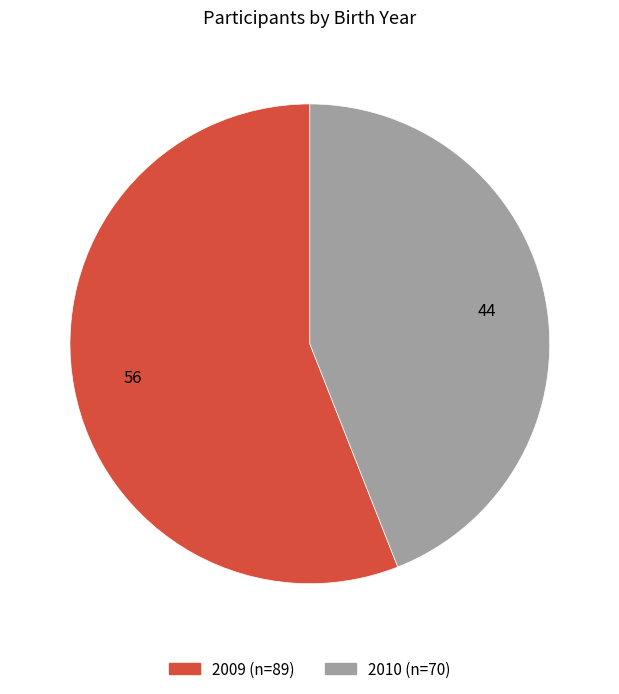

Count the number of slices in the pie.

2